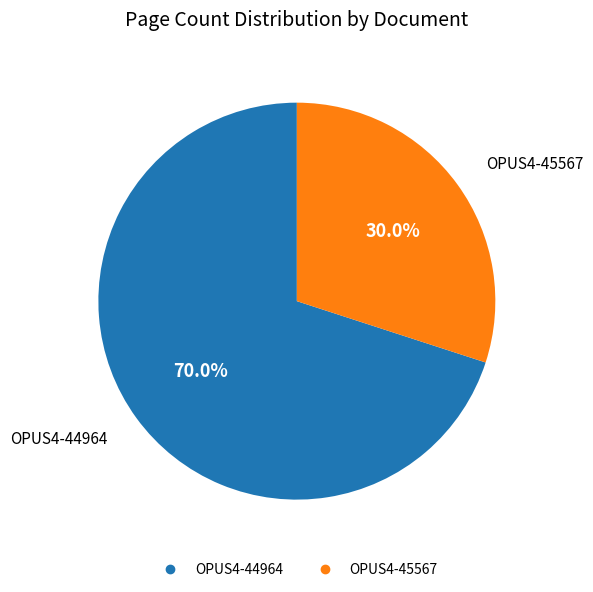

Is there a majority slice in this chart?

Yes